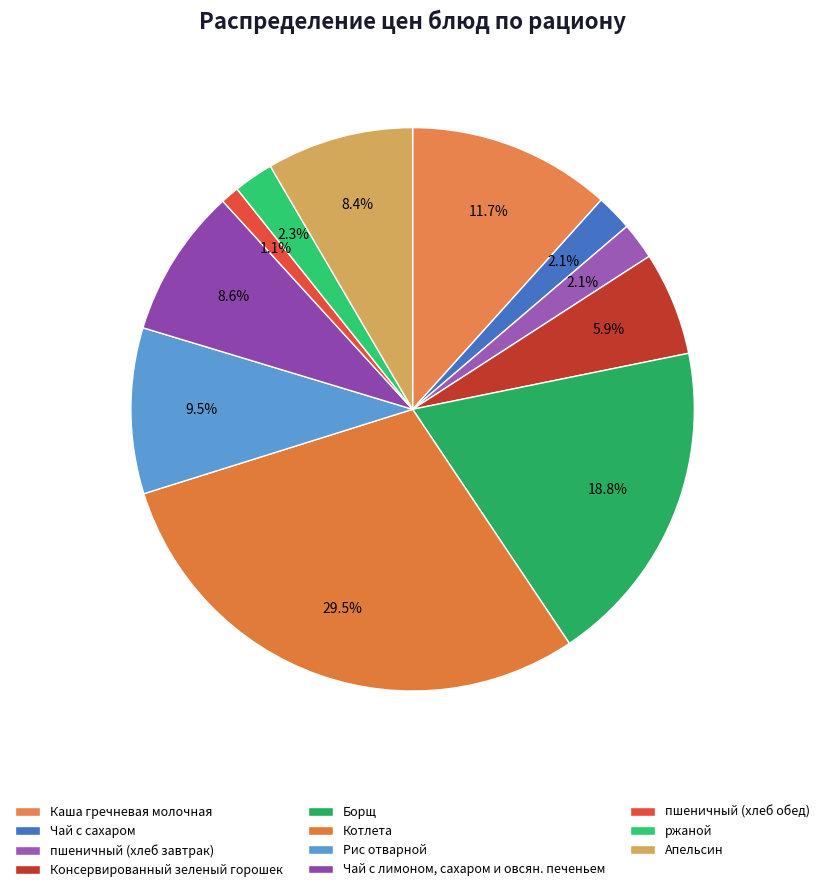

How many slices are in this pie chart?

11